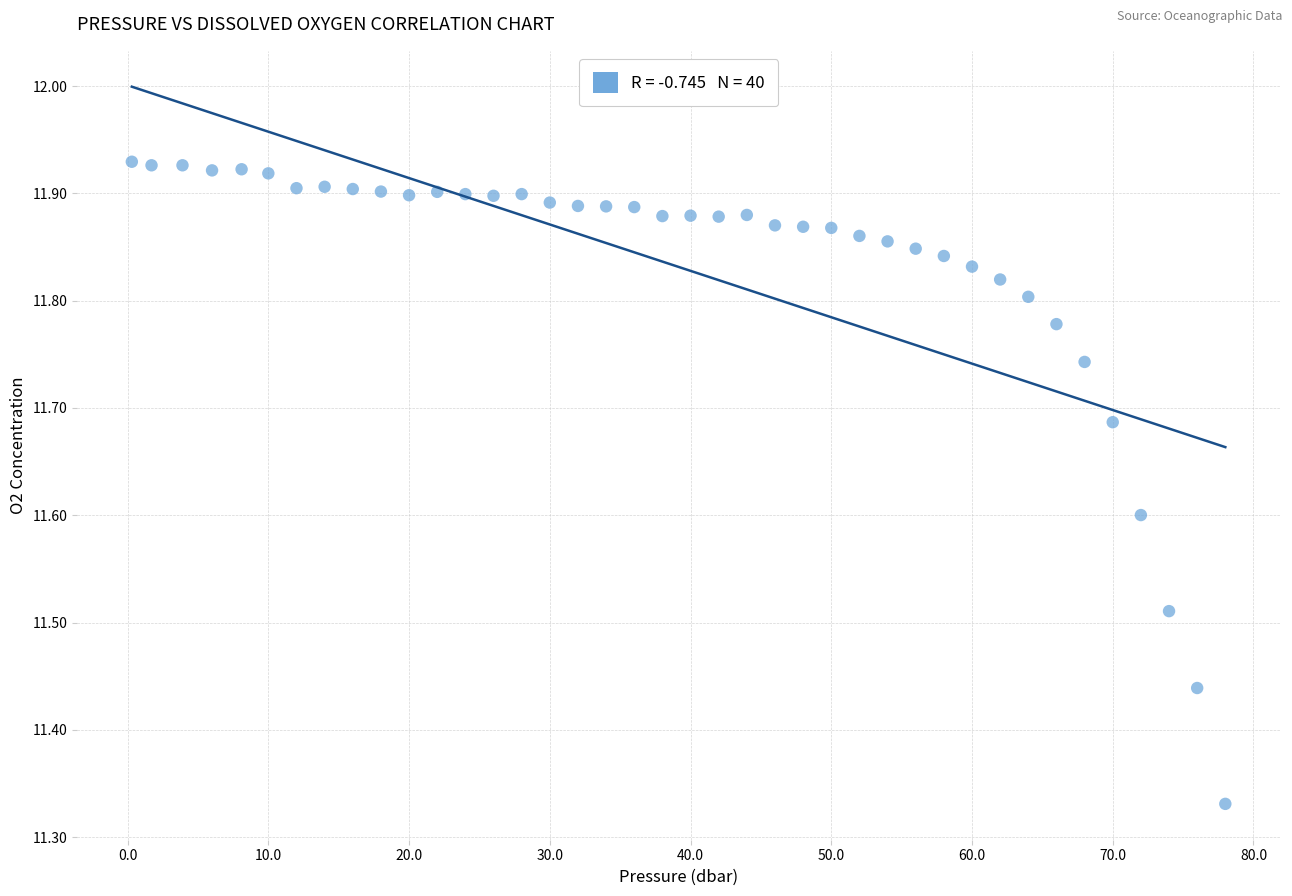

What is the range of Y values (max minus min)?

0.6